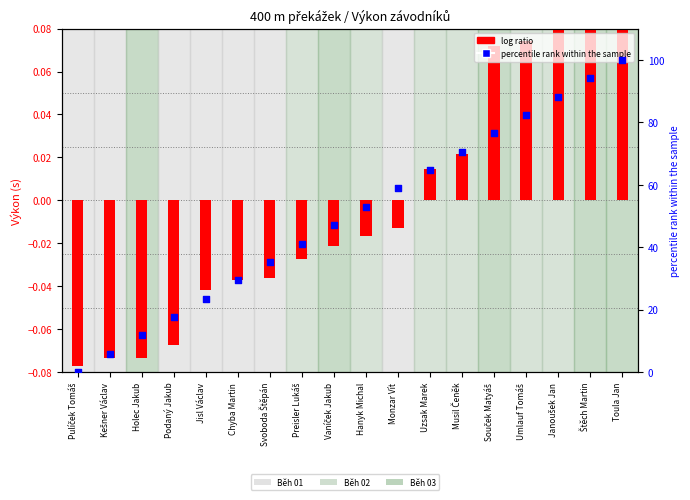

What is the total value across all series at Kešner Václav?

5.8